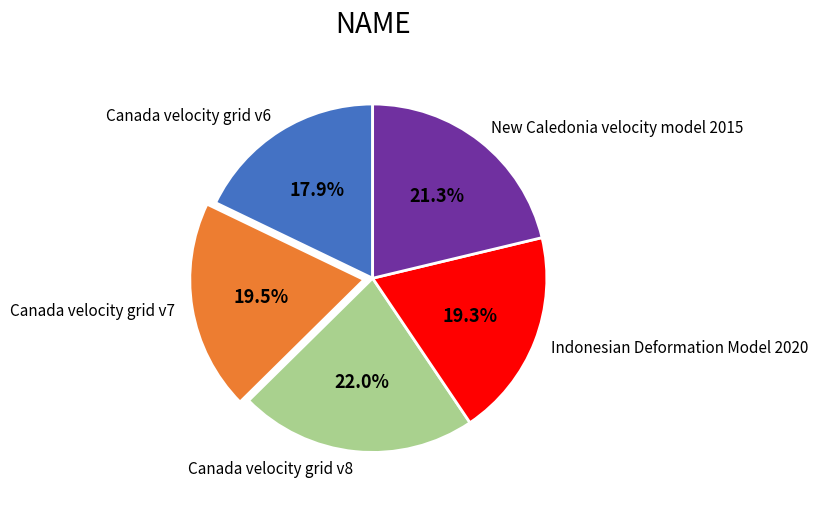

To the nearest percent, what percentage of the pie is Canada velocity grid v6?

18%